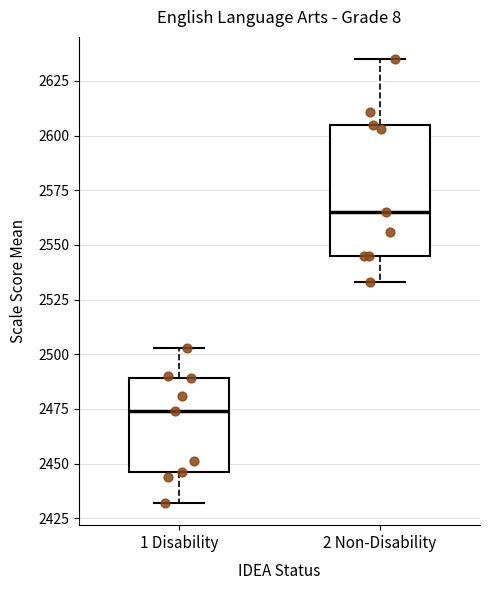

Comparing the boxes themselves (not the whiskers), which one is the tallest?

2 Non-Disability